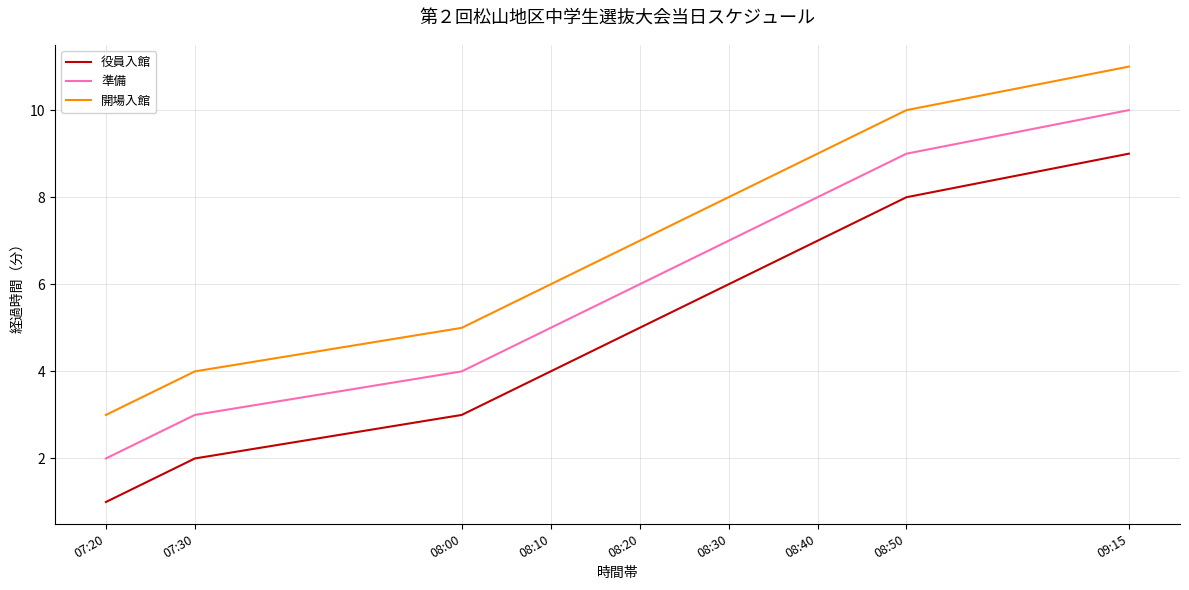

The value of 役員入館 at 08:30 is 6. True or false?

True